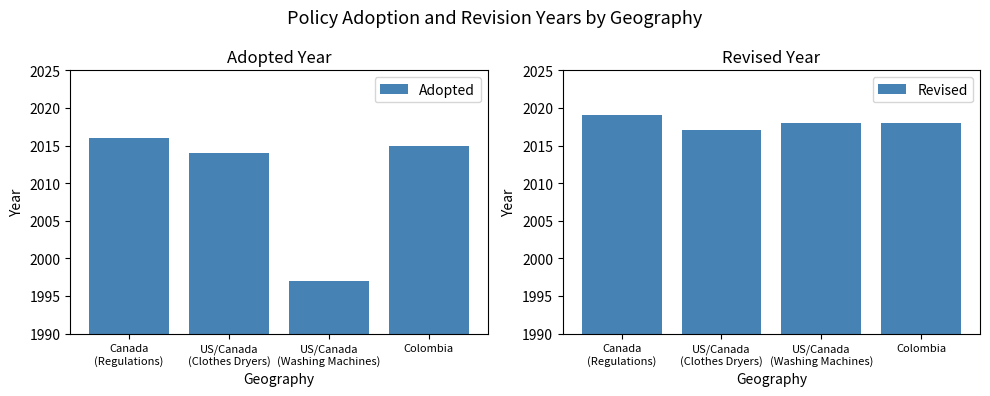

How many bars are there in each group?

2